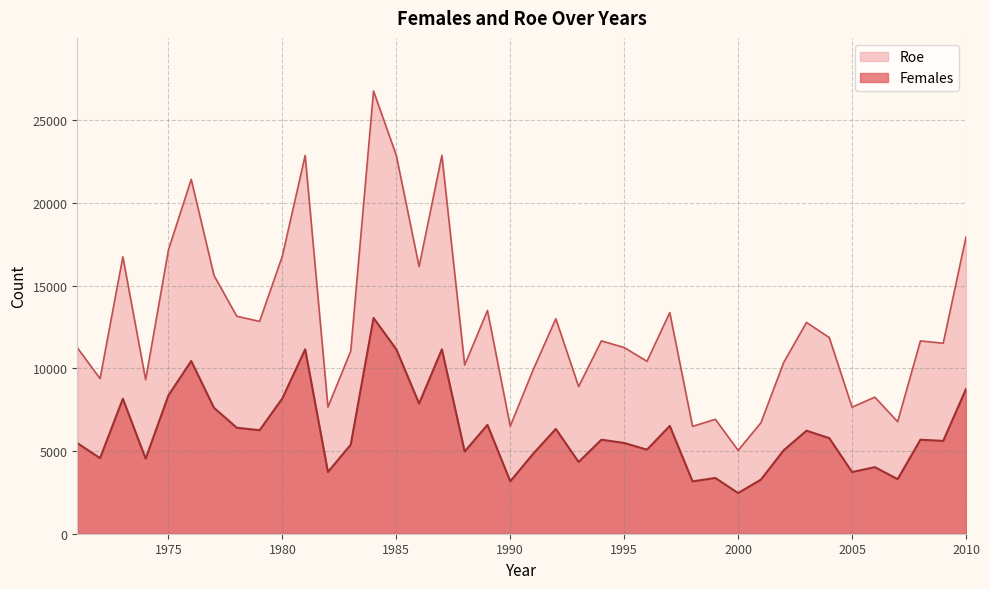

Rank the series by their average value, from lowest to highest.

Females, Roe